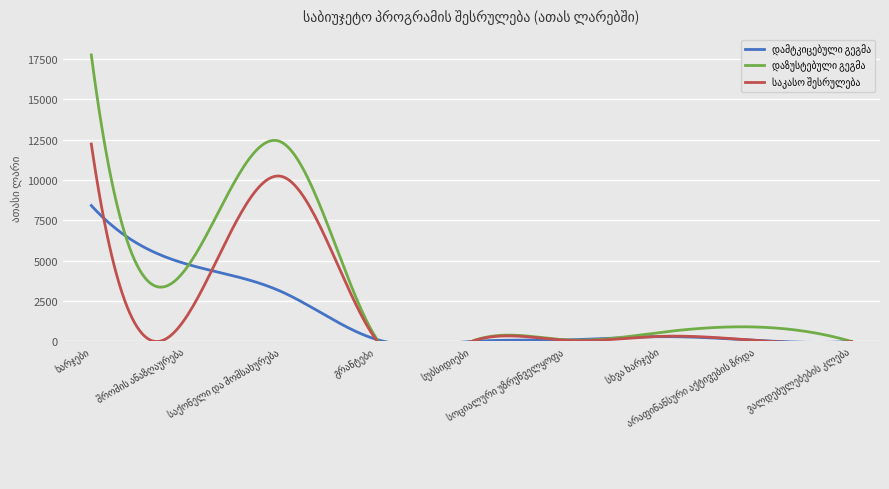

True or false: საკასო შესრულება and დაზუსტებული გეგმა intersect in this chart.

False